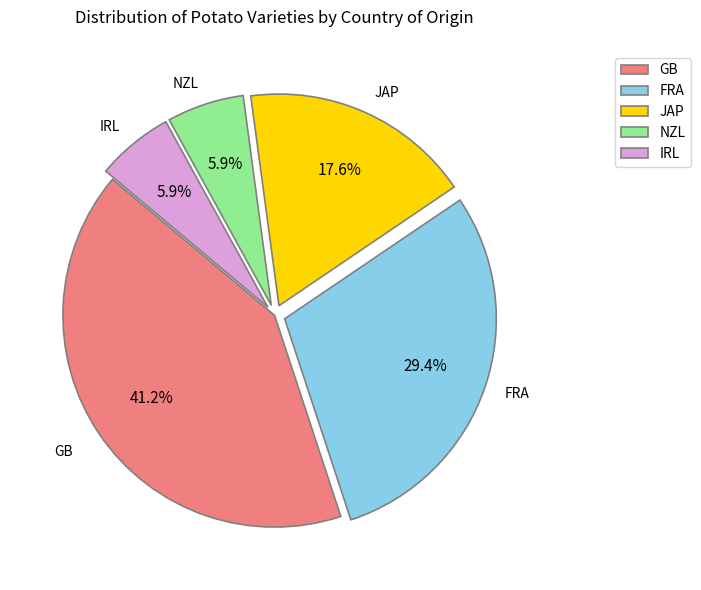

What percentage is the JAP slice, to the nearest percent?

18%